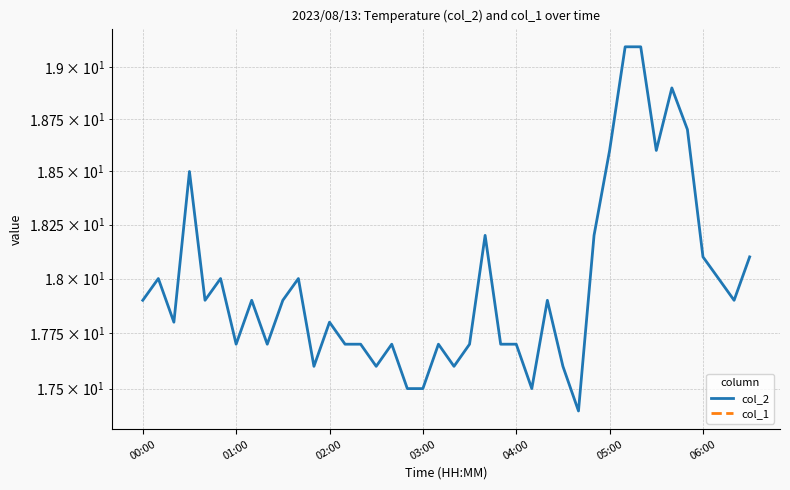

The value of col_1 at 32 is 0.0. True or false?

True